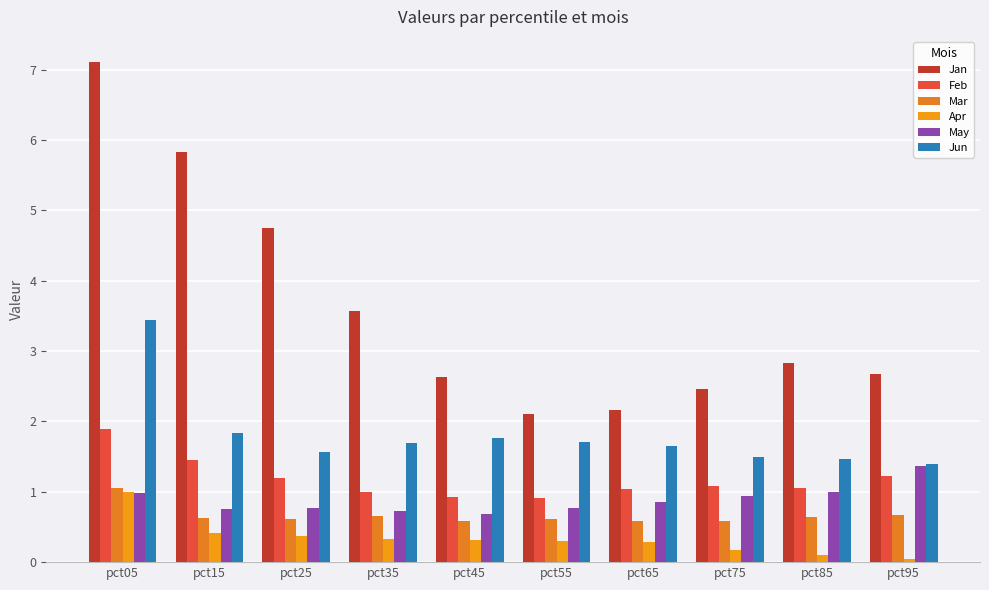

At which label does Jun reach its peak?

pct05